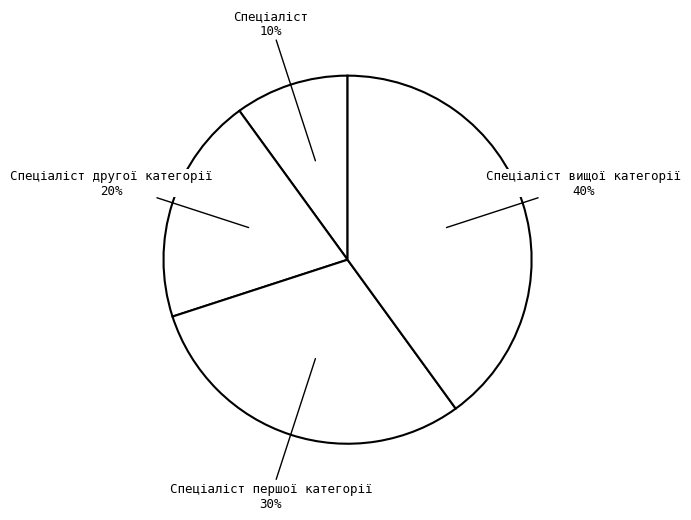

Rank the categories by value from highest to lowest.

Спеціаліст вищої категорії, Спеціаліст першої категорії, Спеціаліст другої категорії, Спеціаліст